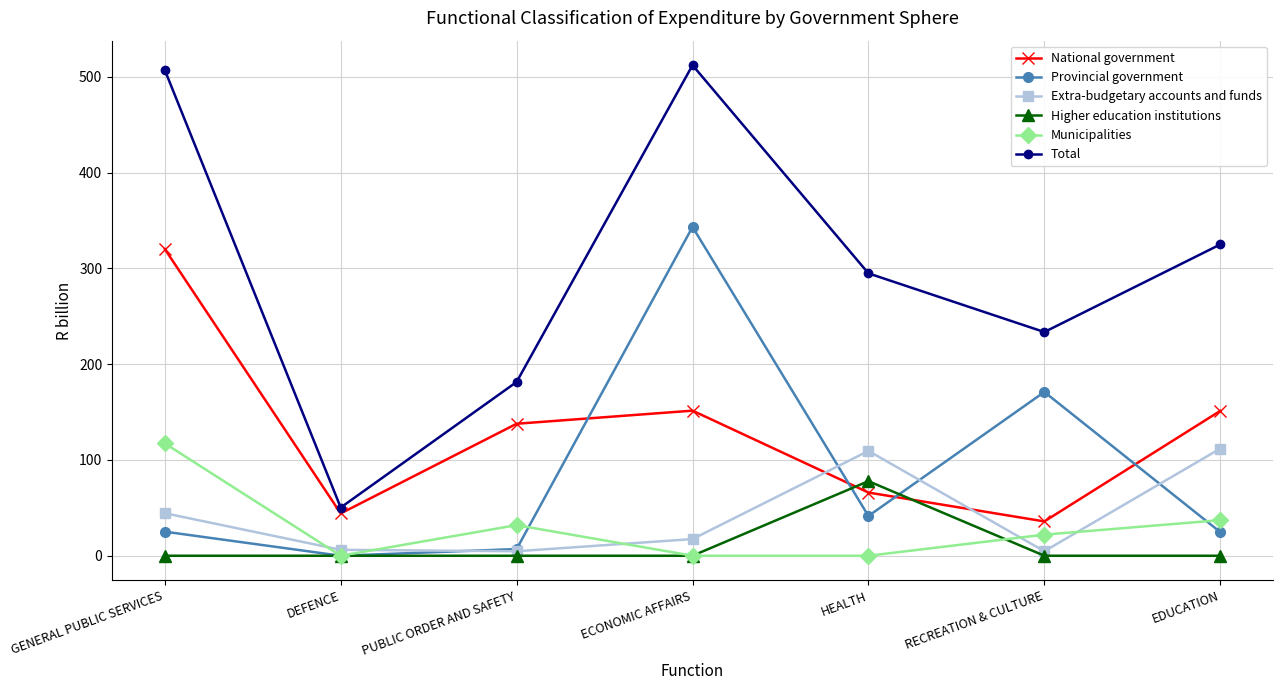

Is it true that Municipalities equals 37.2 at EDUCATION?

True